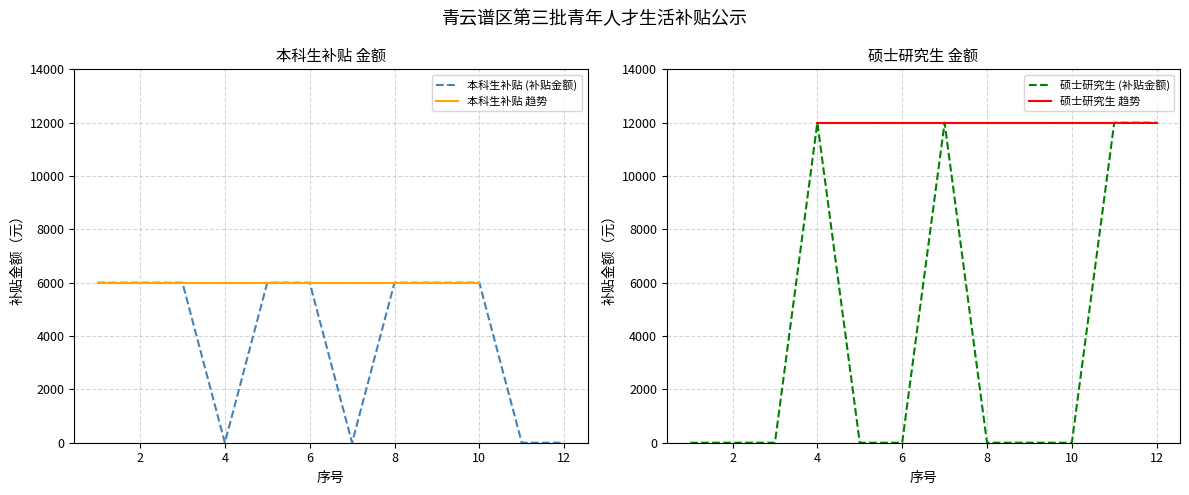

Which has a higher value, 11 or 1?

1